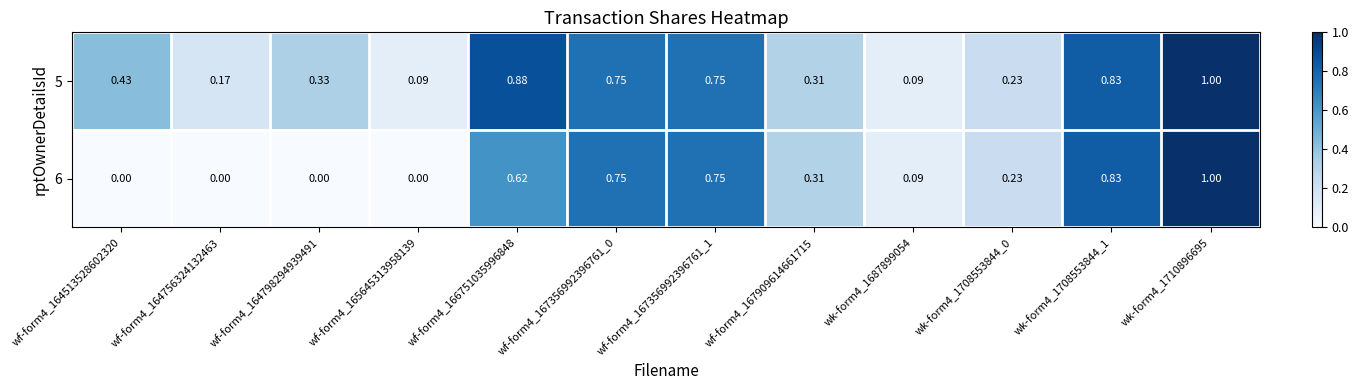

Is the value of 5 at wk-form4_1710896695 greater than the value of 6 at wf-form4_167356992396761_0?

Yes